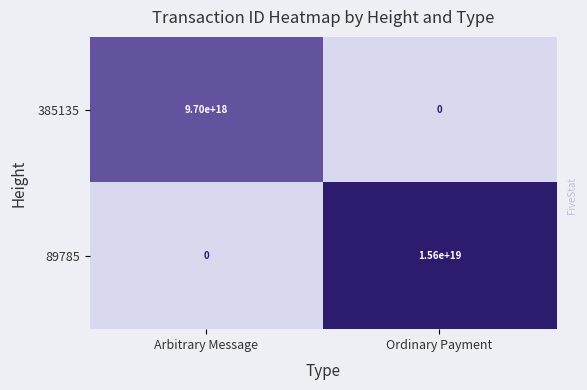

Rank the series by their average value, from lowest to highest.

385135, 89785